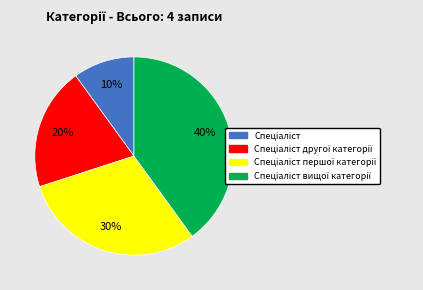

Does any single category account for the majority?

No